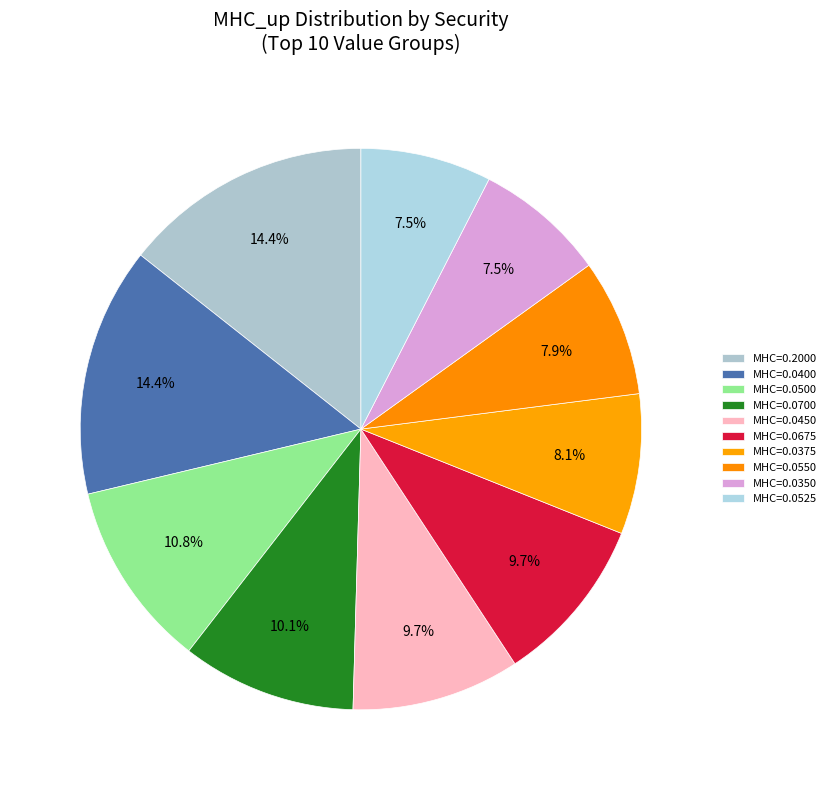

Is there any slice that represents more than half of the pie?

No